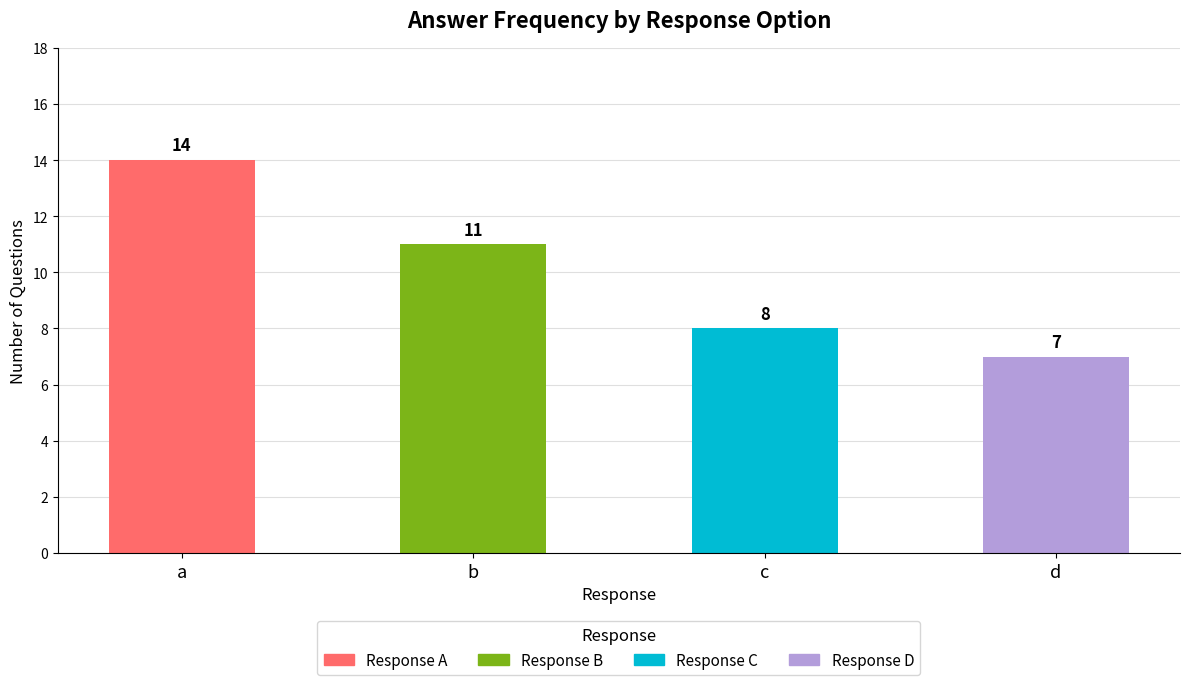

What is the value of the 3rd bar from the left?

8